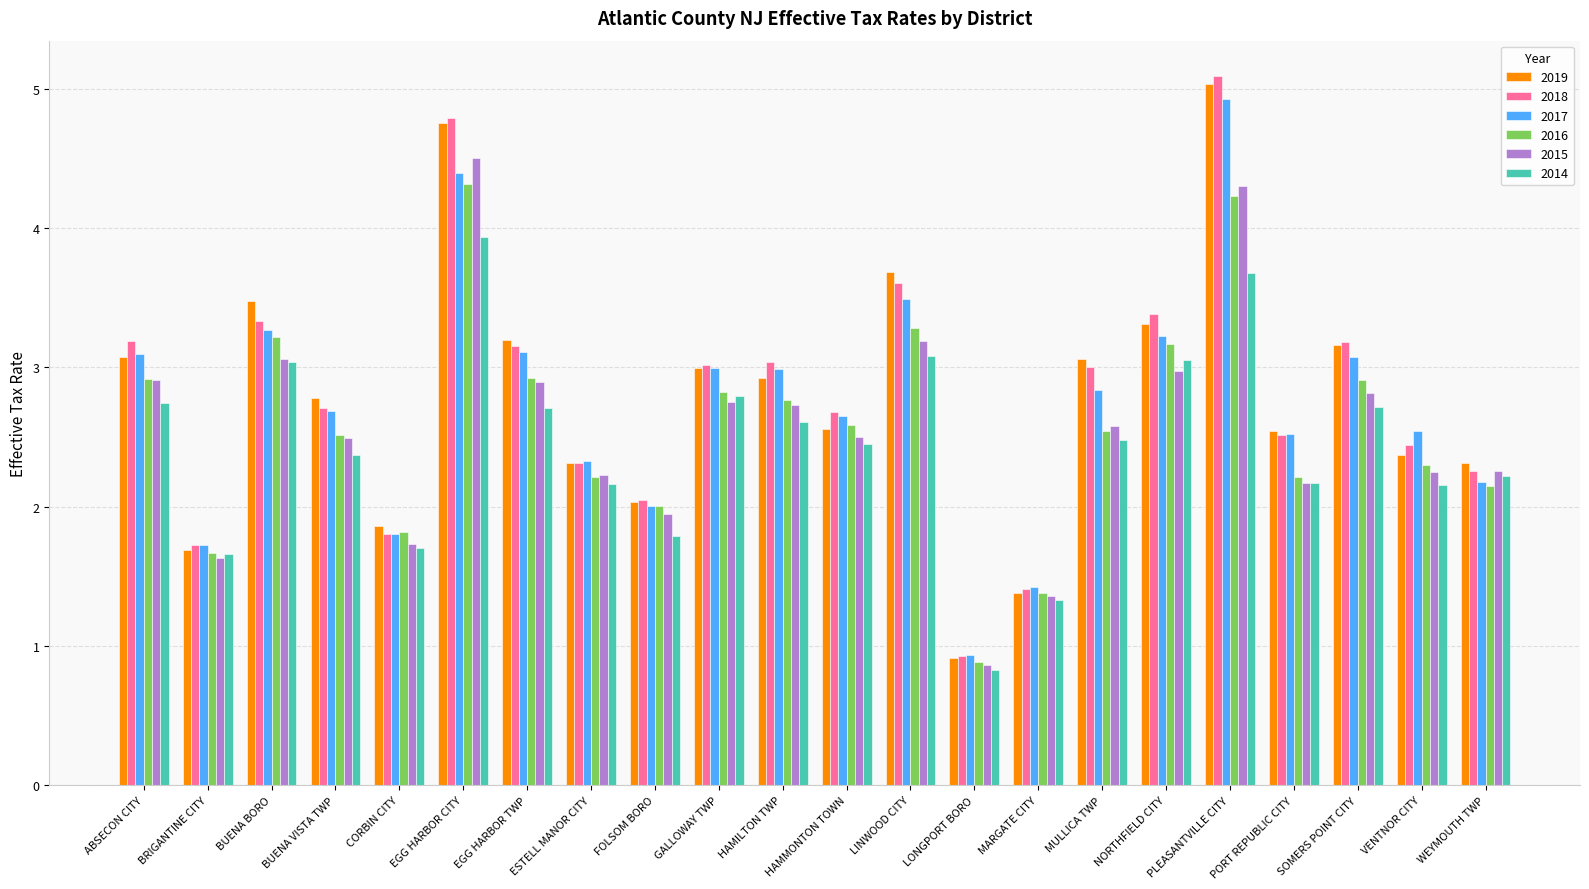

What are all the series names shown in the legend?

2019, 2018, 2017, 2016, 2015, 2014